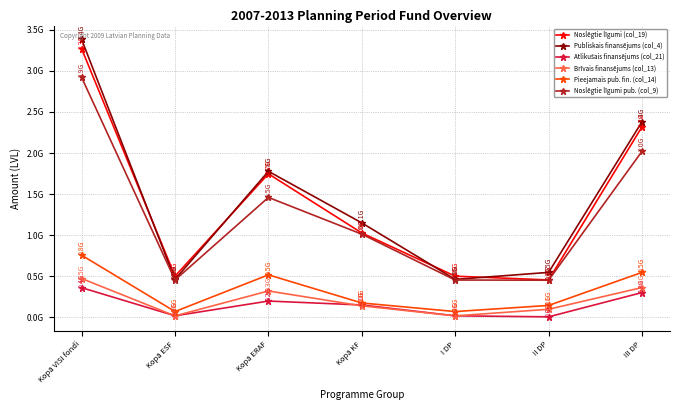

List the labels in order of Publiskais finansējums (col_4) value, smallest first.

Kopā ESF, I DP, II DP, Kopā KF, Kopā ERAF, III DP, Kopā VISI fondi